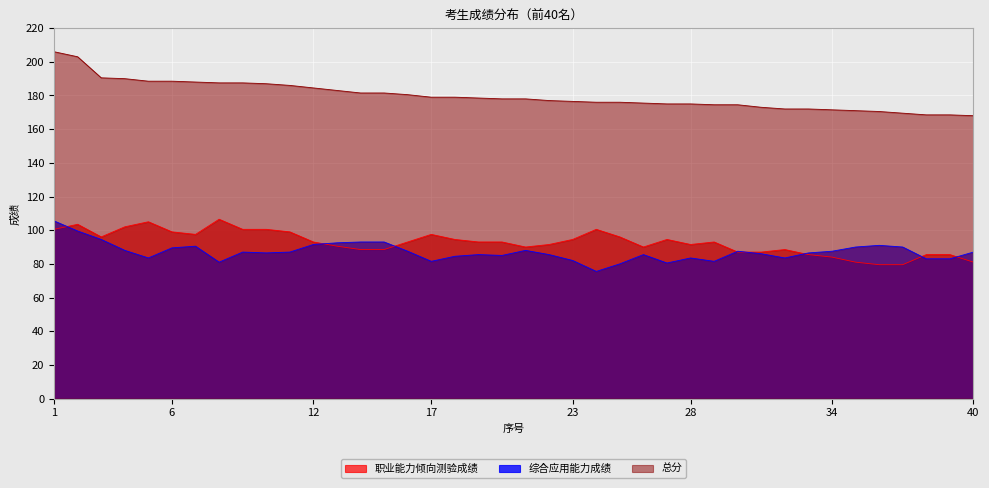

True or false: 职业能力倾向测验成绩 and 综合应用能力成绩 cross at least once.

True